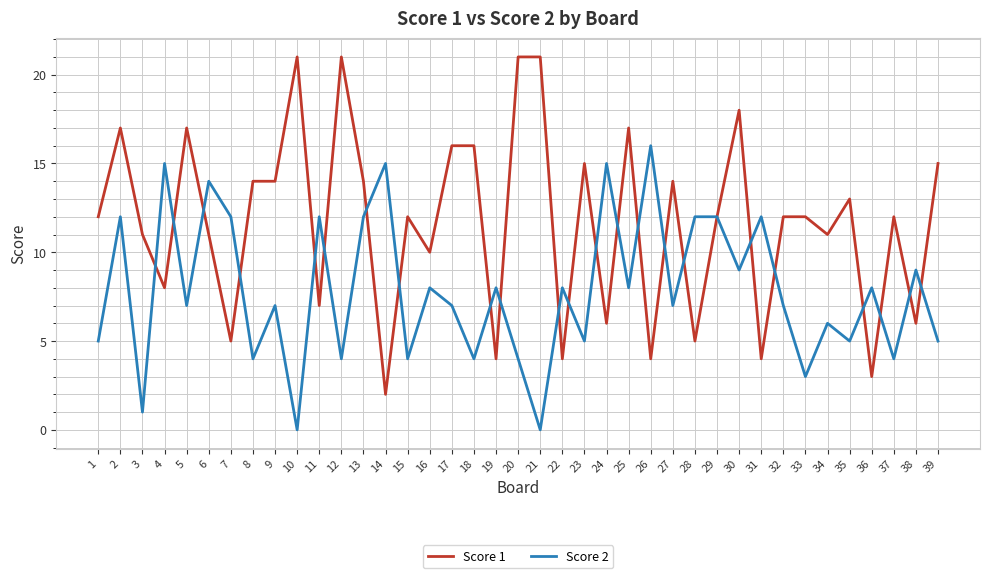

Reading left to right, list all the values displayed in this chart.

Score 1: 12	17	11	8	17	11	5	14	14	21	7	21	14	2	12	10	16	16	4	21	21	4	15	6	17	4	14	5	12	18	4	12	12	11	13	3	12	6	15
Score 2: 5	12	1	15	7	14	12	4	7	0	12	4	12	15	4	8	7	4	8	4	0	8	5	15	8	16	7	12	12	9	12	7	3	6	5	8	4	9	5